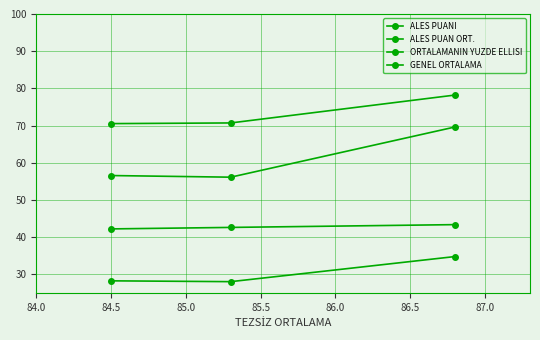

At 84.5, list the series in order from smallest to largest.

ALES PUAN ORT., ORTALAMANIN YUZDE ELLISI, ALES PUANI, GENEL ORTALAMA